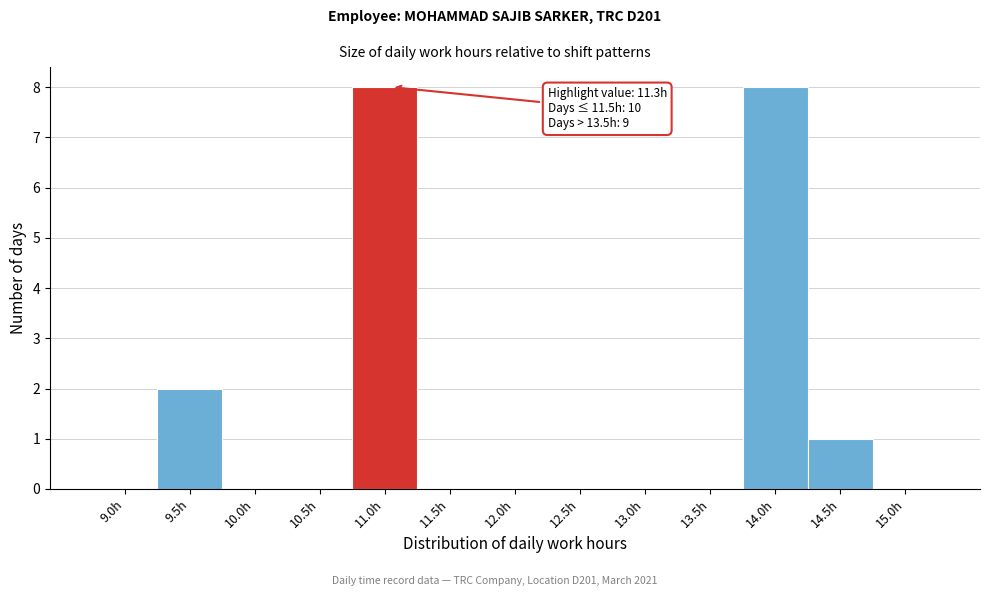

Reading left to right, what are all the values shown in this chart?

9.0h=0	9.5h=2	10.0h=0	10.5h=0	11.0h=8	11.5h=0	12.0h=0	12.5h=0	13.0h=0	13.5h=0	14.0h=8	14.5h=1	15.0h=0